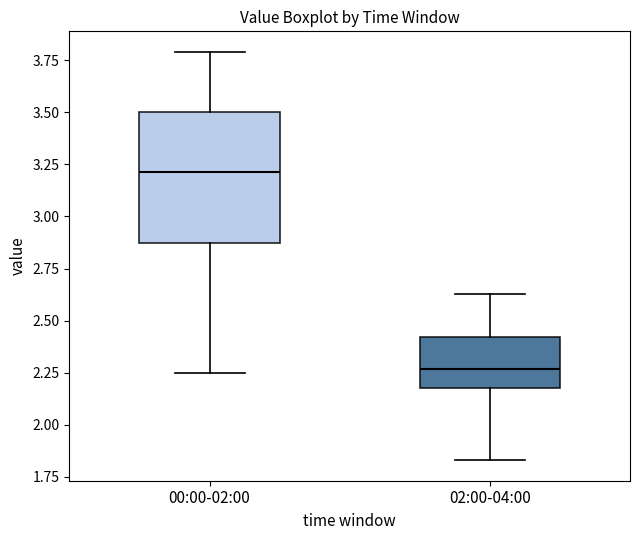

Reading left to right, transcribe this box plot: for each box, give where its median line is, the range the box spans, and where its two whiskers end, as read against the y-axis. The values are not printed on the chart, so give them approximately, as read against the axis.

00:00-02:00: median 3.20, box 2.85 to 3.50, whiskers 2.25 to 3.80
02:00-04:00: median 2.25, box 2.20 to 2.40, whiskers 1.85 to 2.65